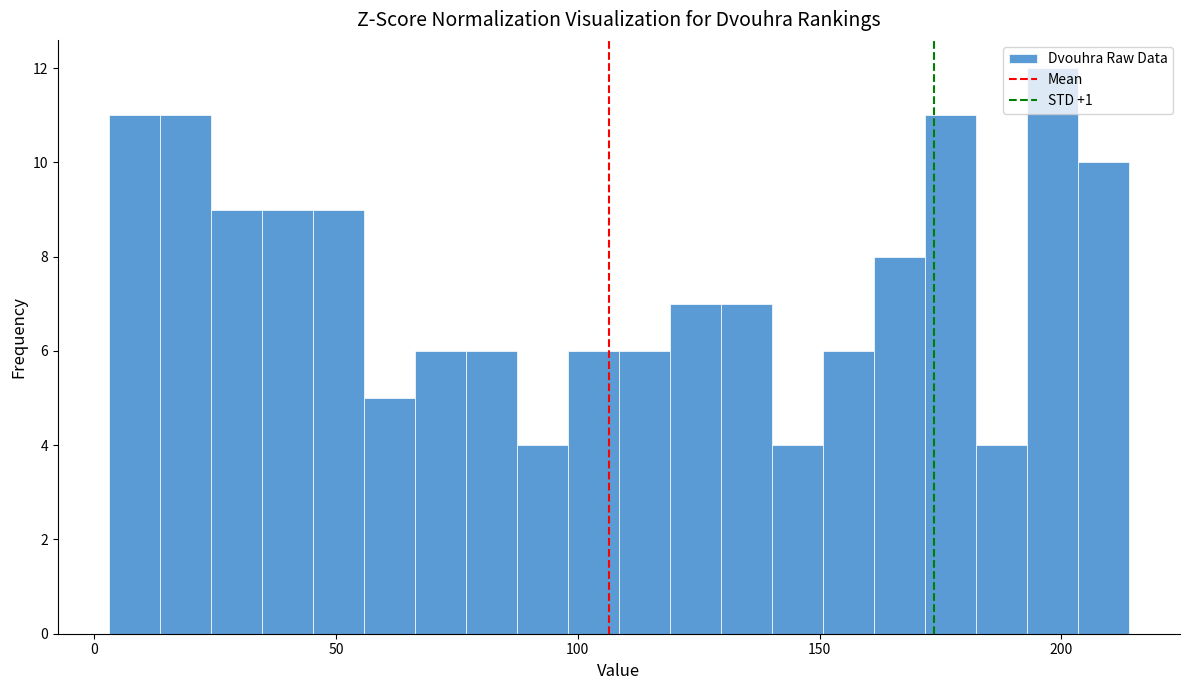

Around what value on the x-axis is the tallest bar? Give the approximate position of its centre, as read against the axis.

200